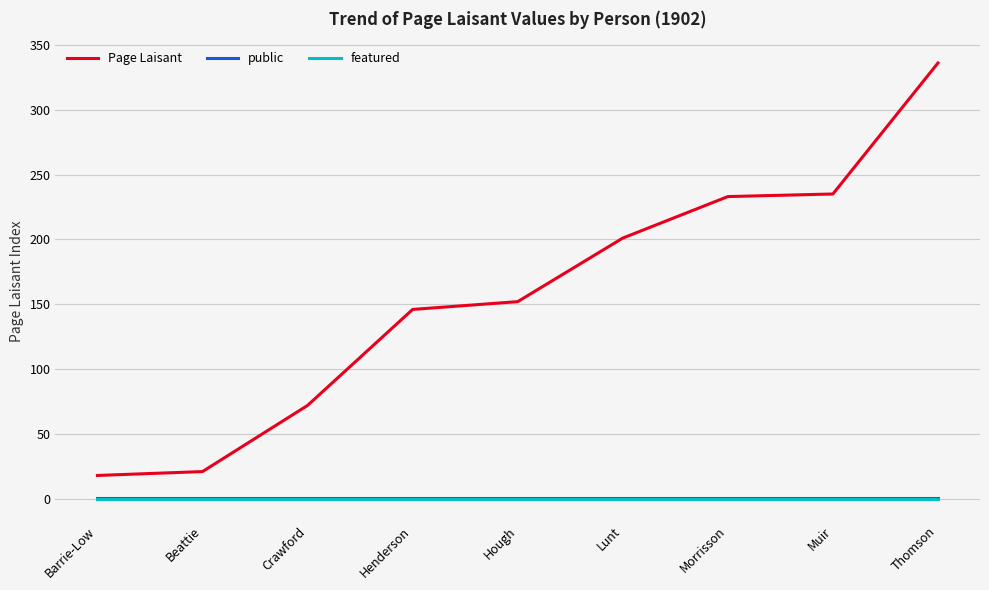

What is the average value of the public series?

1